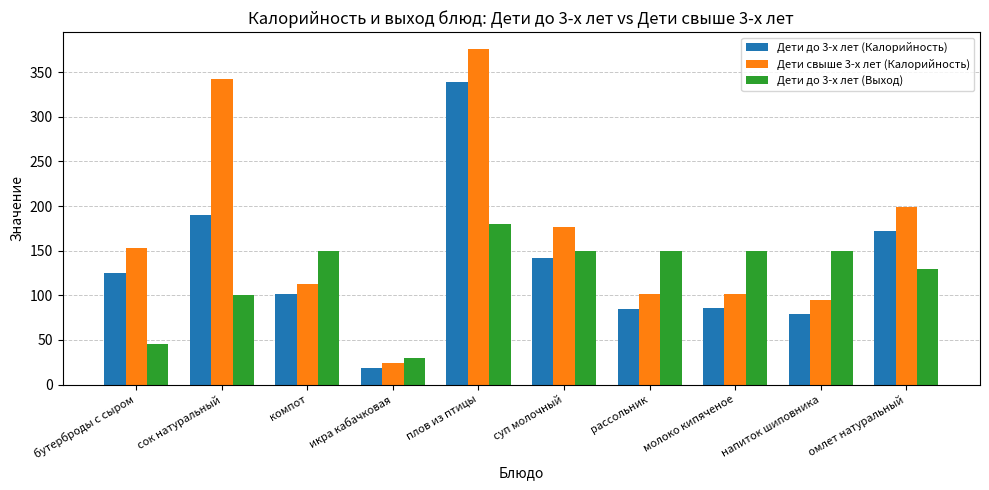

True or false: Дети до 3-х лет (Калорийность) has a value of 86.0 at молоко кипяченое.

True